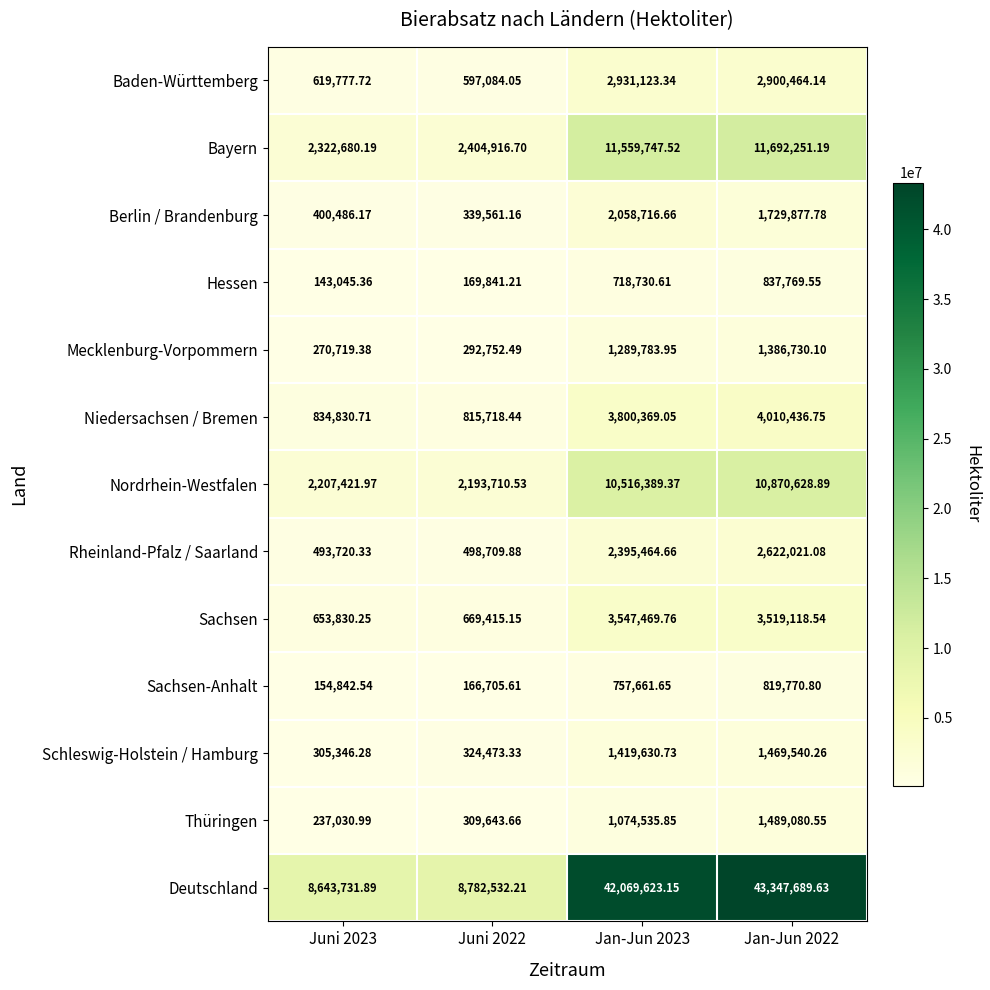

Which series changed the most between Juni 2022 and Jan-Jun 2022?

Deutschland